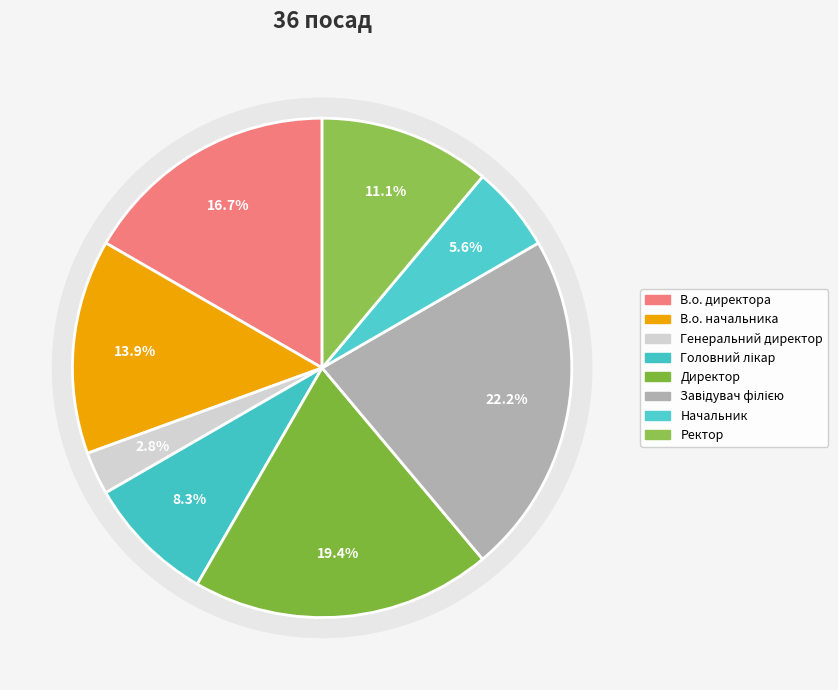

What is the smallest slice in the pie chart?

Генеральний директор